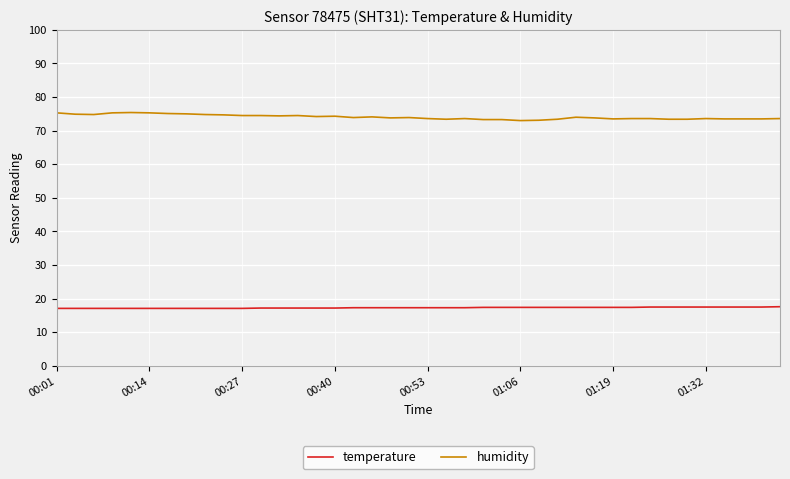

Which series has the widest spread of values?

humidity